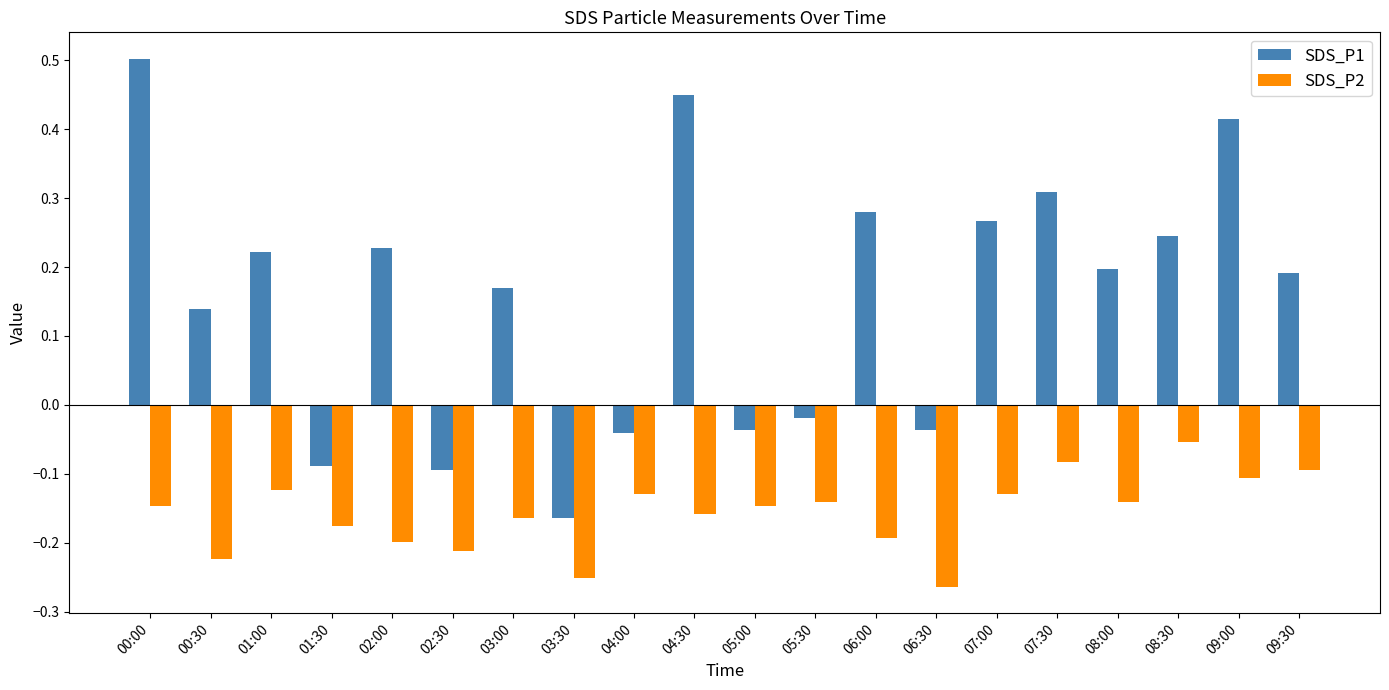

How many bars are there in each group?

2